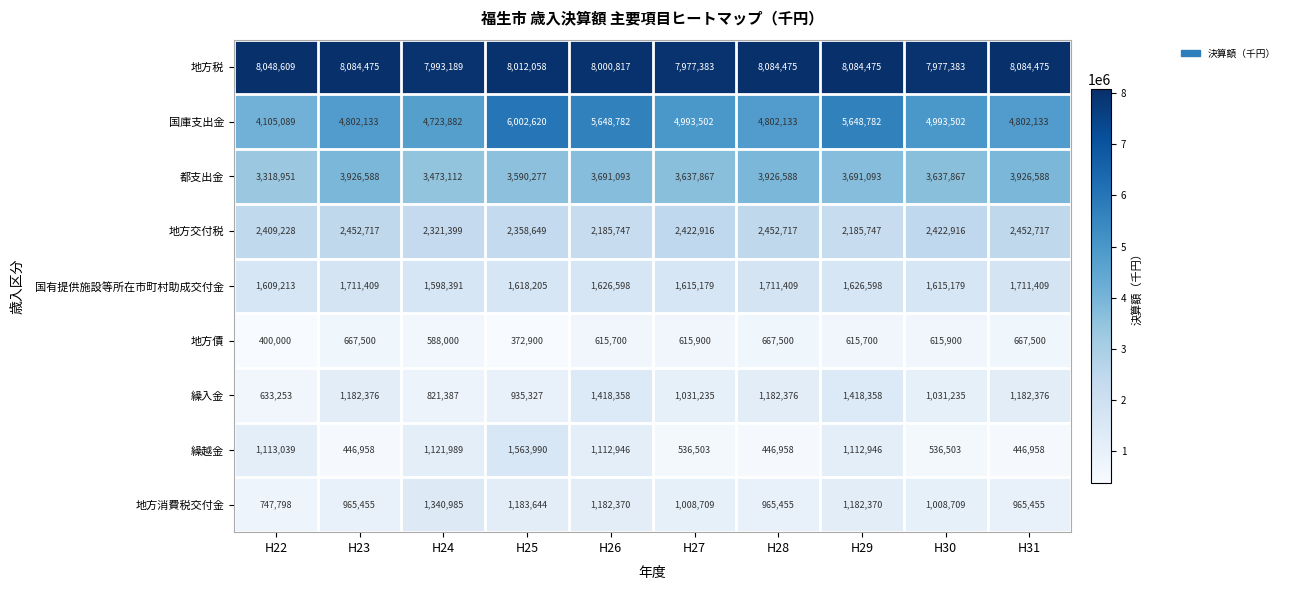

How many data points in 国庫支出金 are less than 4993502?

5